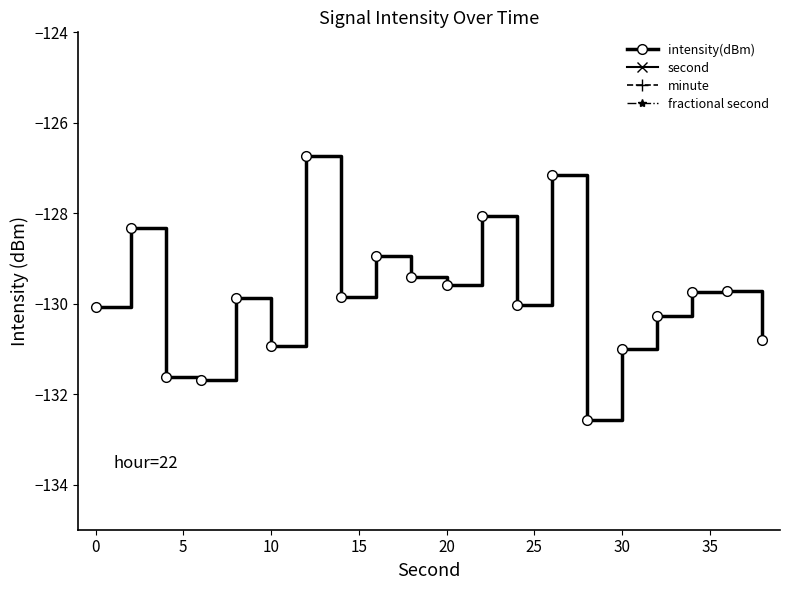

How many interior local valleys does the intensity(dBm) series have?

6